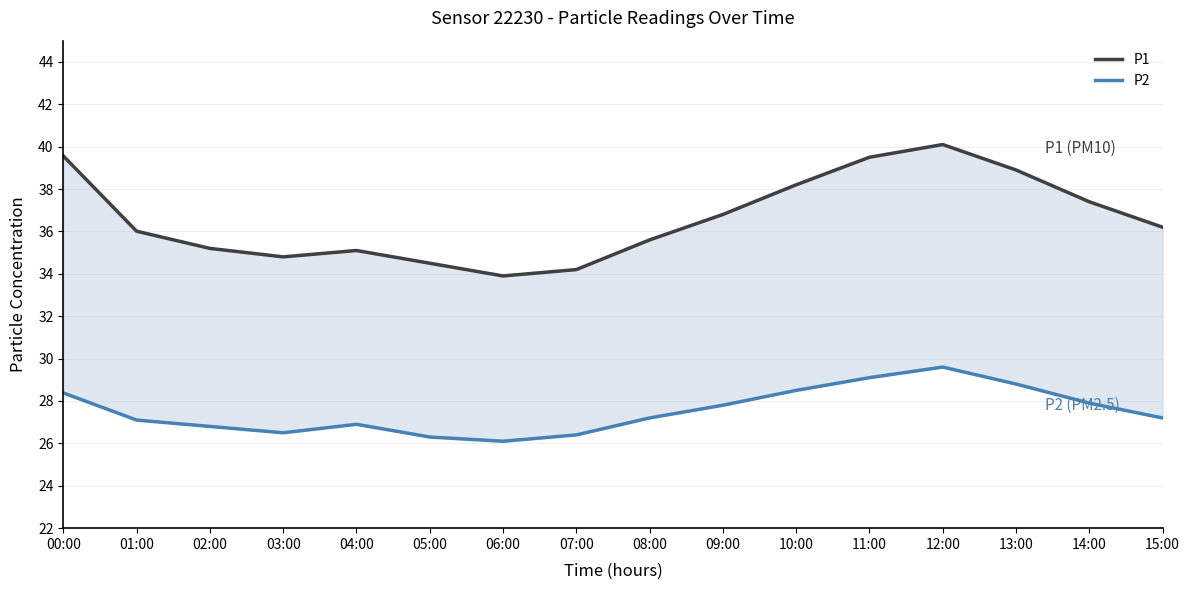

What is the lowest value of the P1 series?

33.9